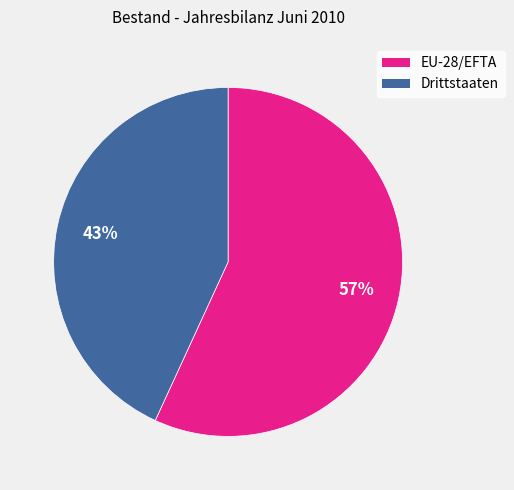

Does EU-28/EFTA account for over 50% of the chart?

Yes